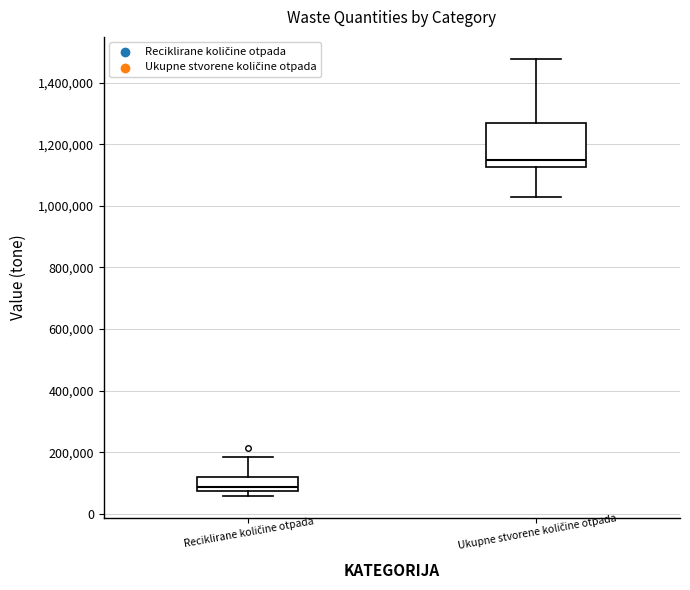

Where does the upper whisker of the box for Reciklirane količine otpada end on the y-axis? The values are not printed on the chart, so give them approximately, as read against the axis.

180000